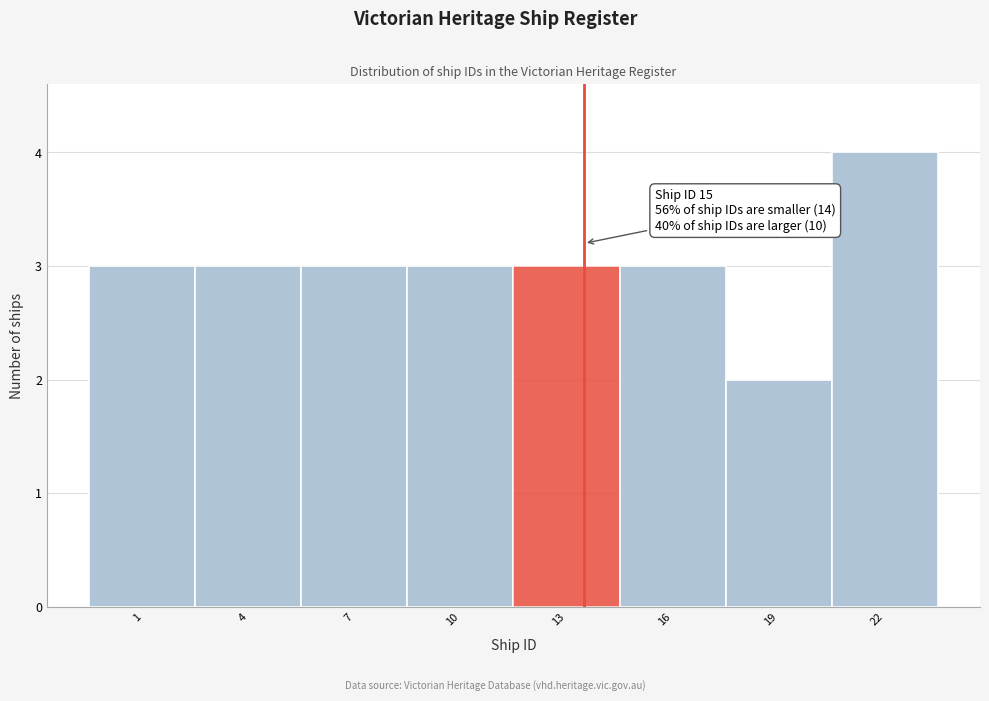

Reading right to left, transcribe all the data shown in this chart.

22=4	19=2	16=3	13=3	10=3	7=3	4=3	1=3